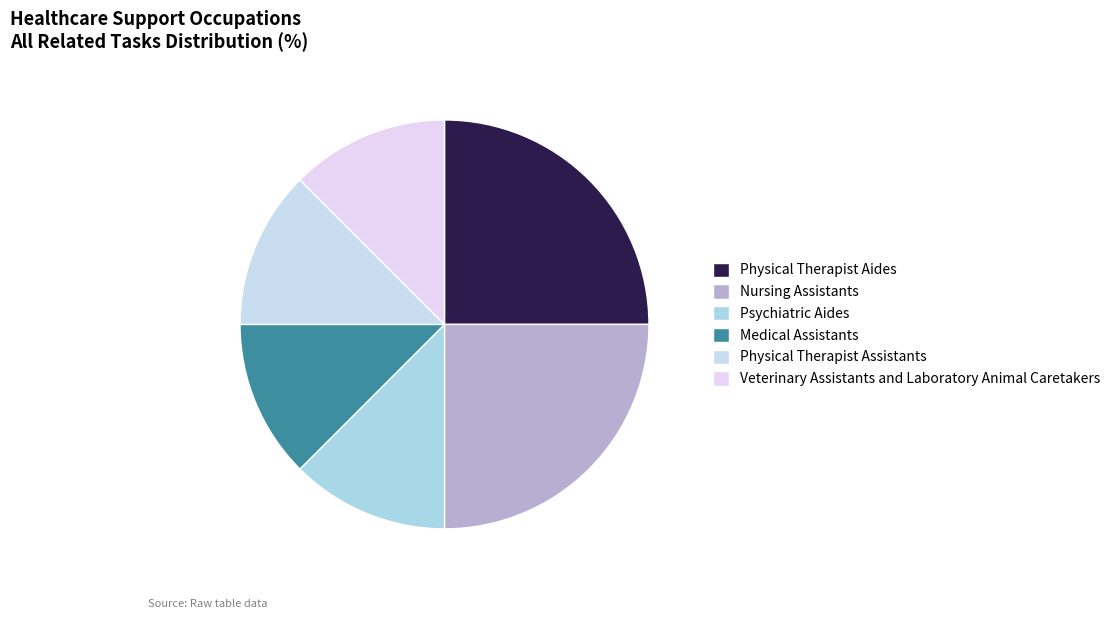

Rank the categories by value from highest to lowest.

Physical Therapist Aides, Nursing Assistants, Psychiatric Aides, Medical Assistants, Physical Therapist Assistants, Veterinary Assistants and Laboratory Animal Caretakers